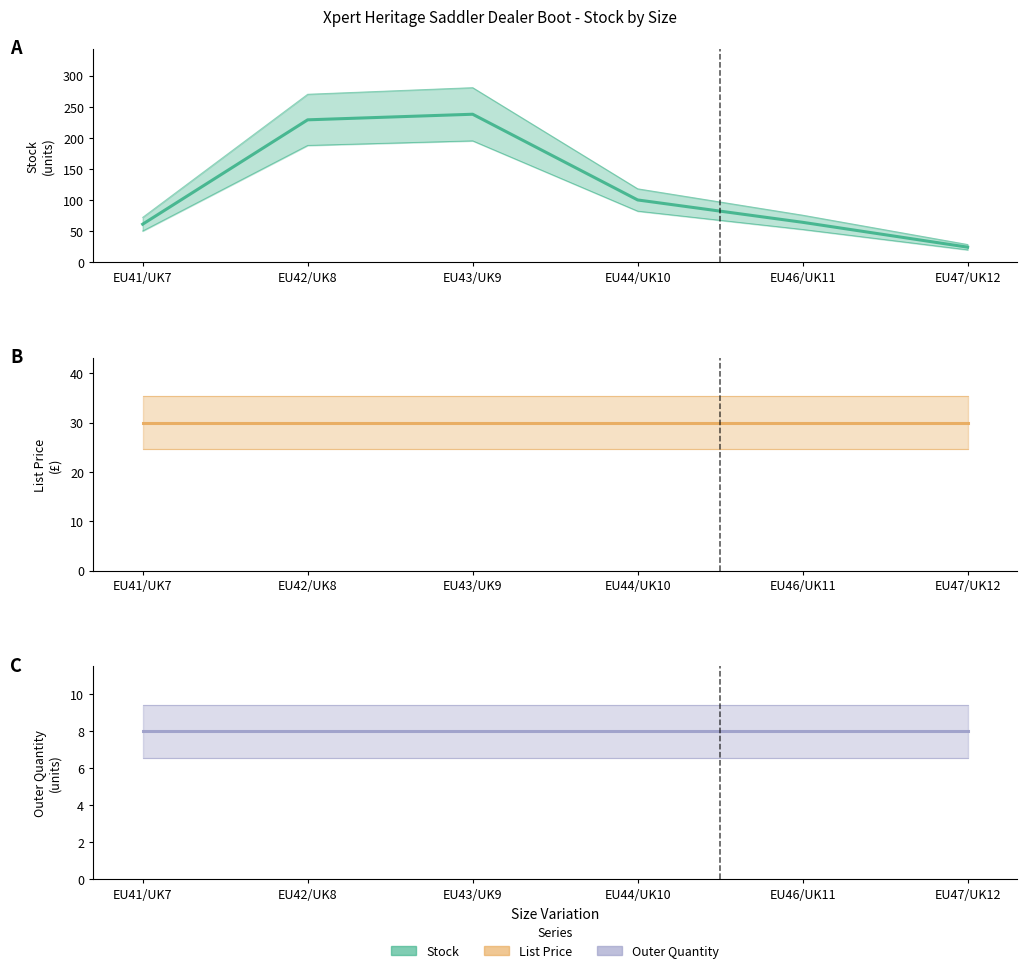

At which label is Outer Quantity closest to 8?

EU41/UK7